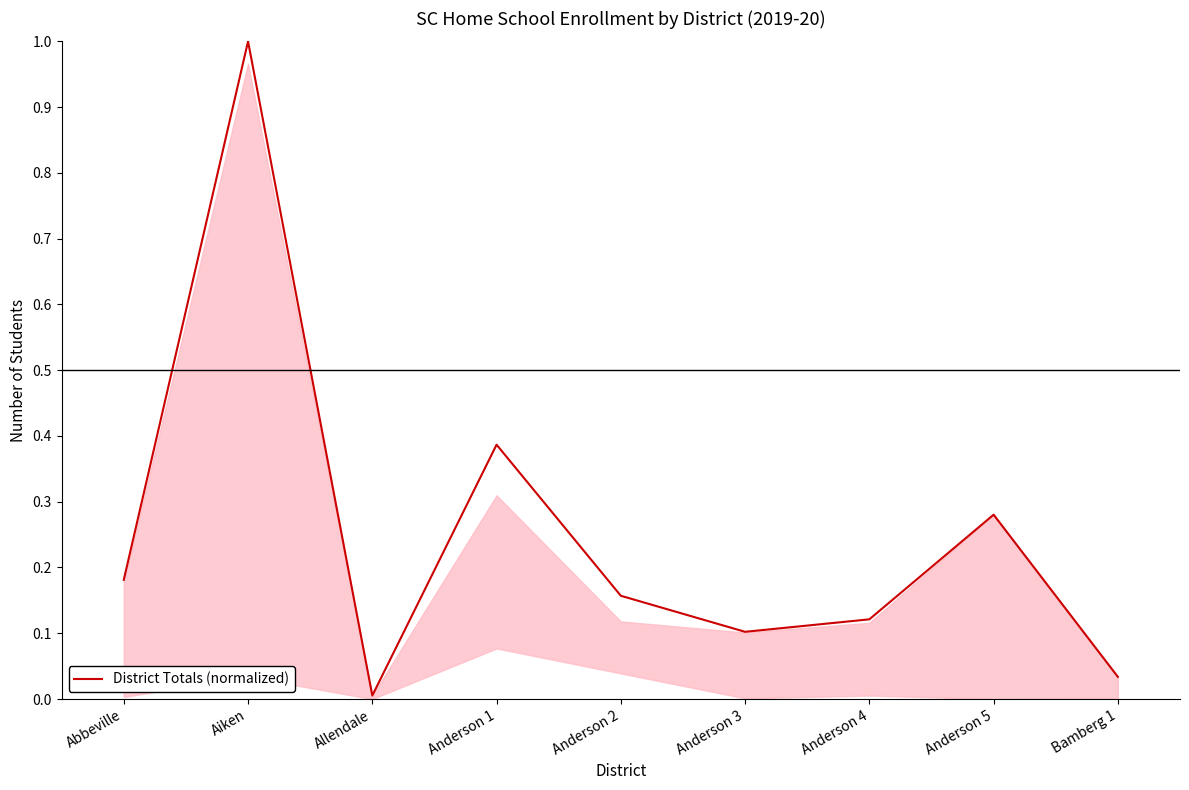

What is the sum of all values?

2.3